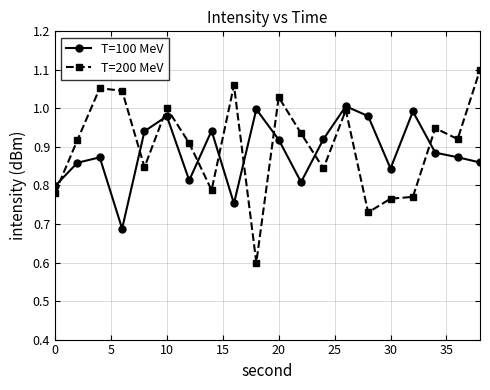

Which series ends up on top after the final intersection of T=100 MeV and T=200 MeV?

T=200 MeV